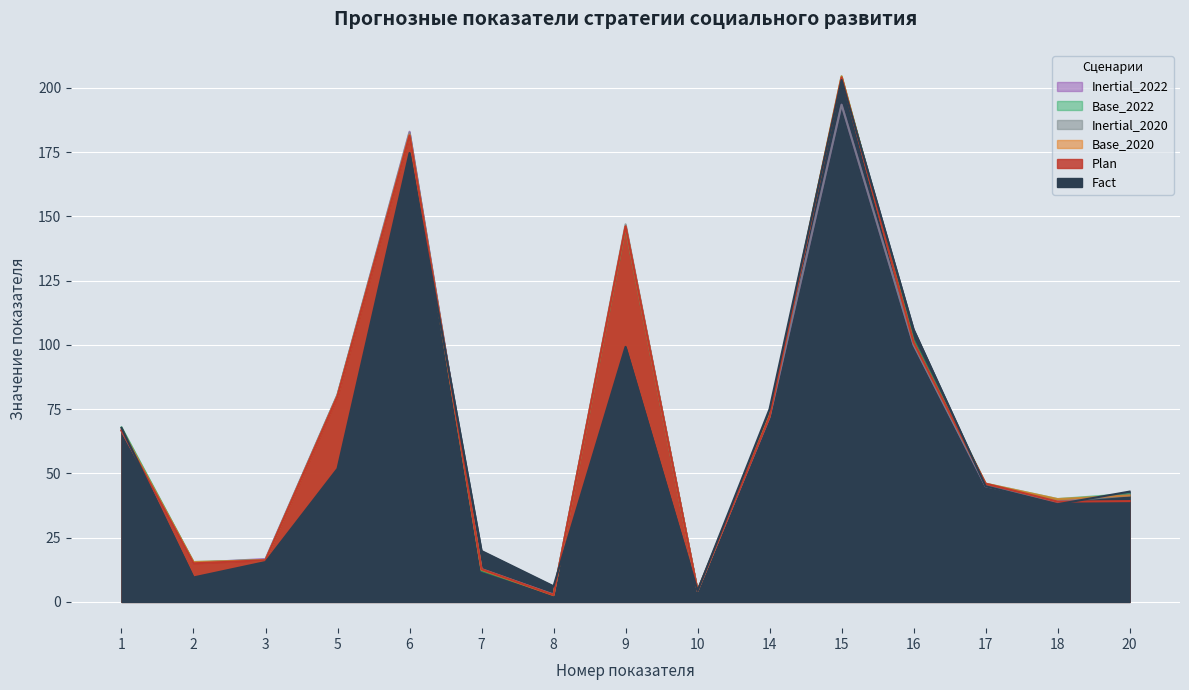

What is the average value of the Inertial_2020 series?

67.9